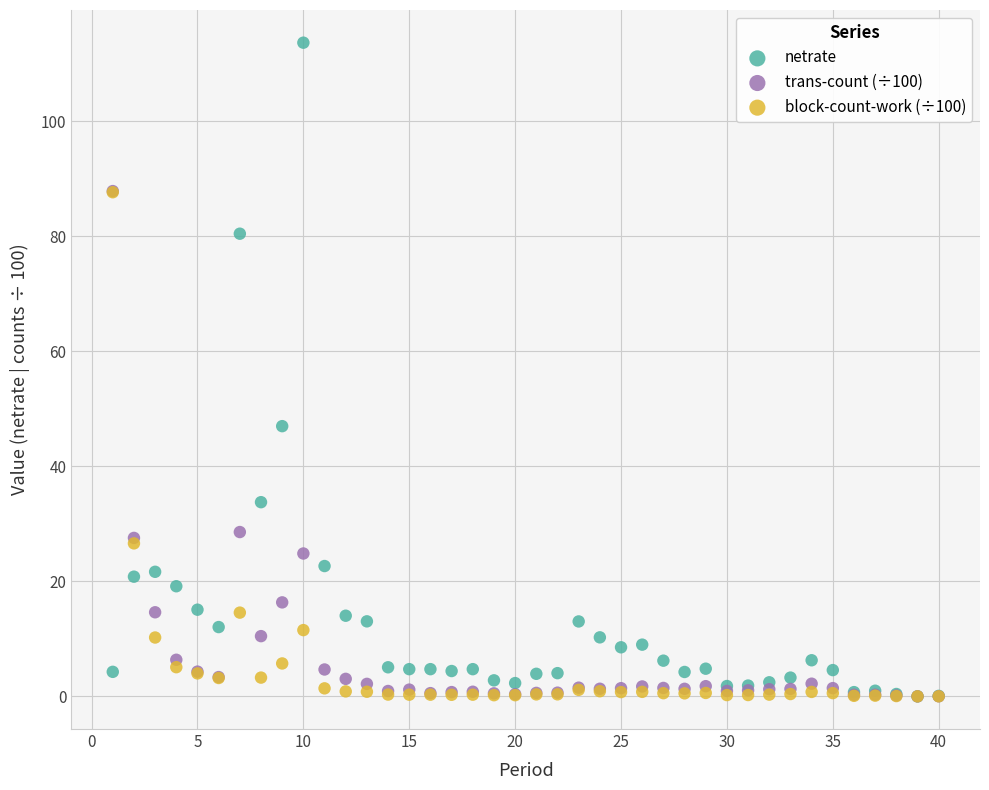

Across all series, what Y value is closest to 56?

47.0